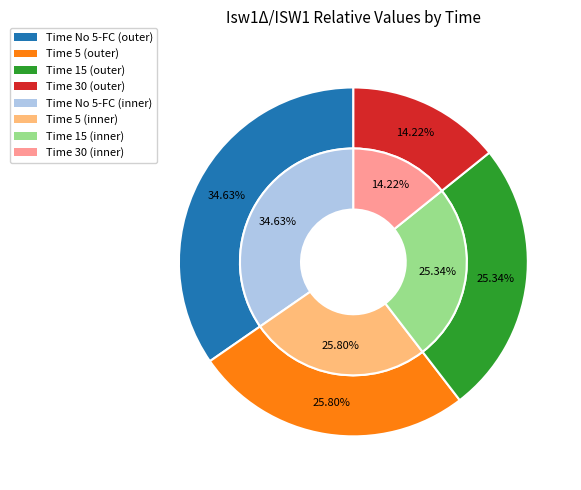

Combined, what portion of the pie is 15 and No 5-FC?

60.0%